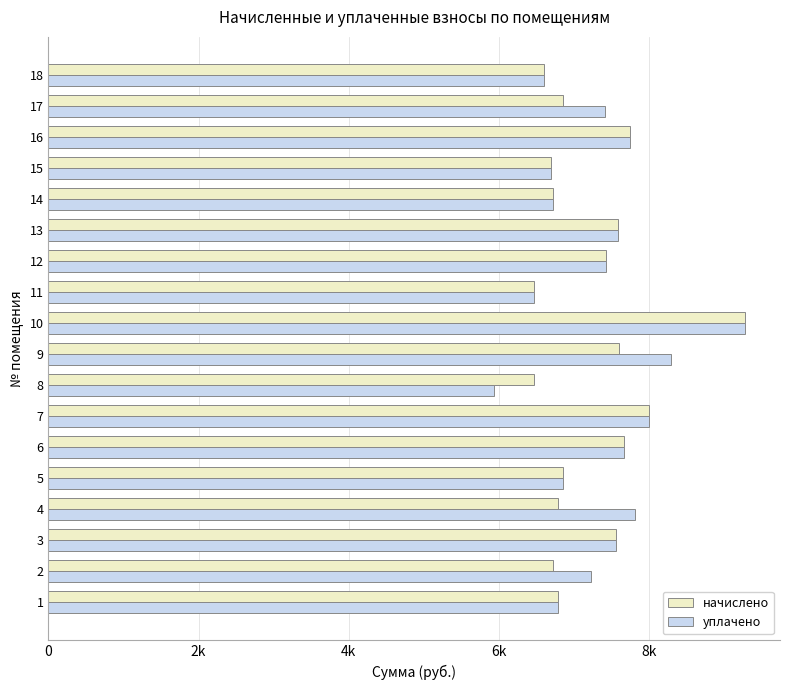

What are all the series names shown in the legend?

начислено, уплачено